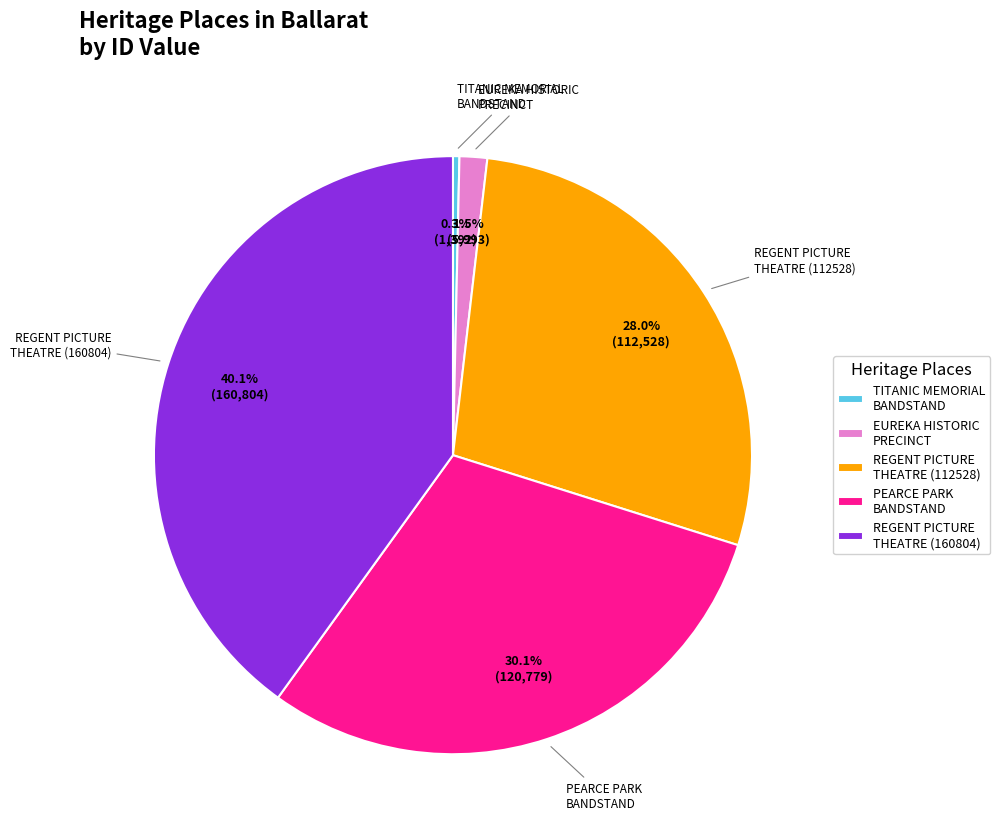

How many slices are in this pie chart?

5